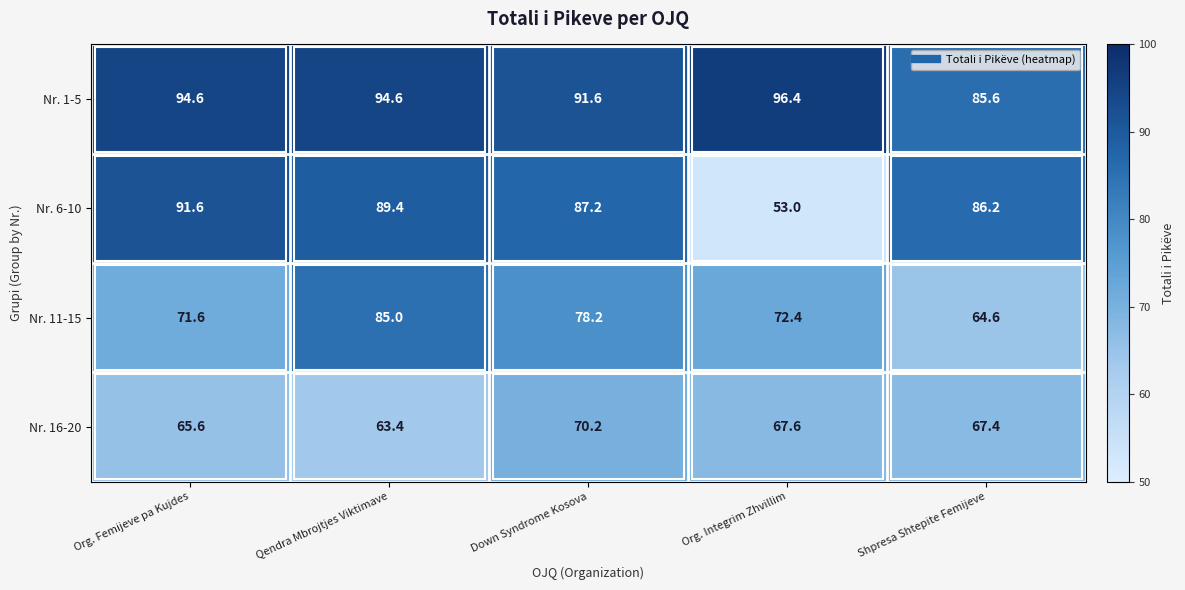

What is the difference between the Nr. 11-15 values at Org. Femijeve pa Kujdes and Down Syndrome Kosova?

6.6